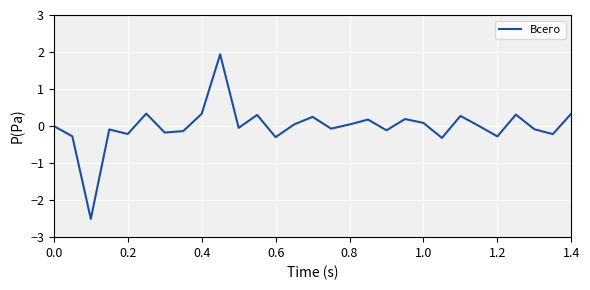

What is the greatest value displayed?

1.9